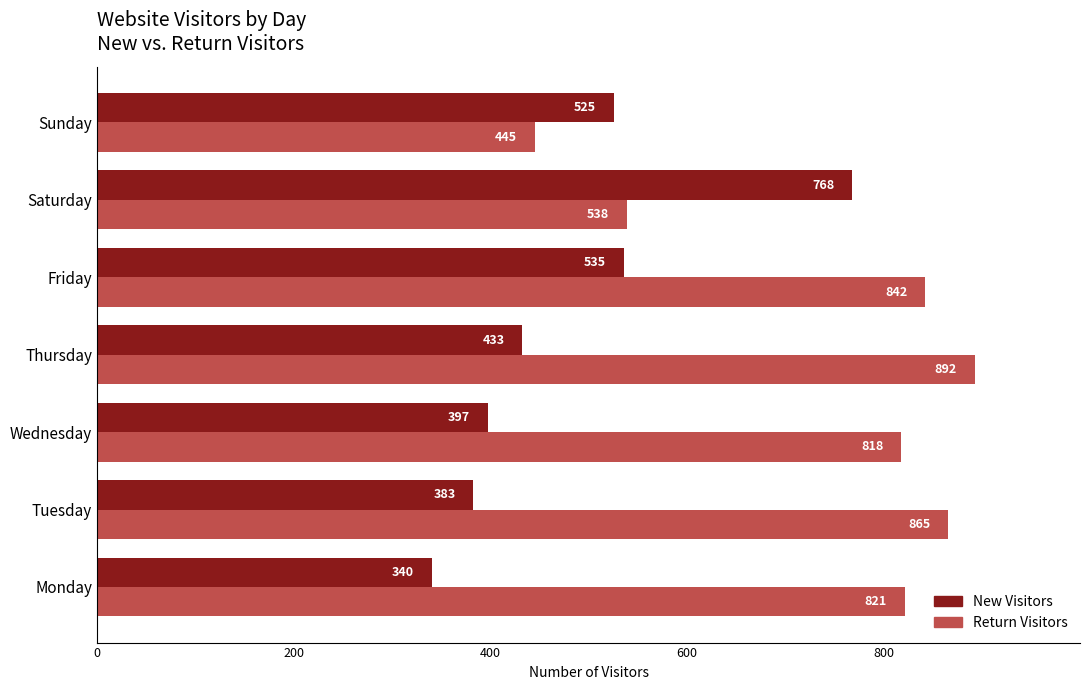

Which label corresponds to the largest value in the chart?

Thursday